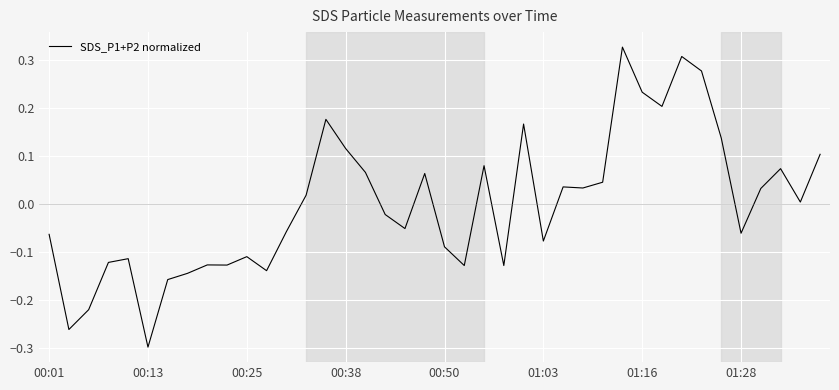

How many lines are shown in the chart?

1